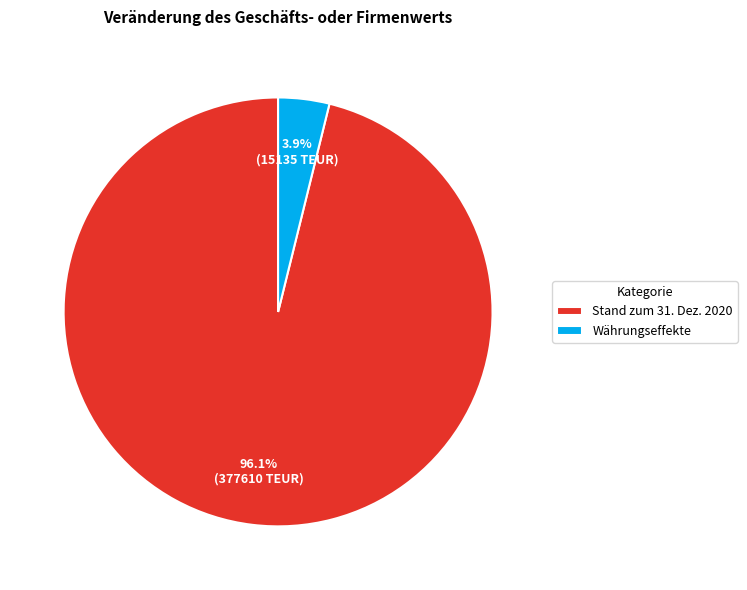

Which category accounts for the majority?

Stand zum 31. Dez. 2020